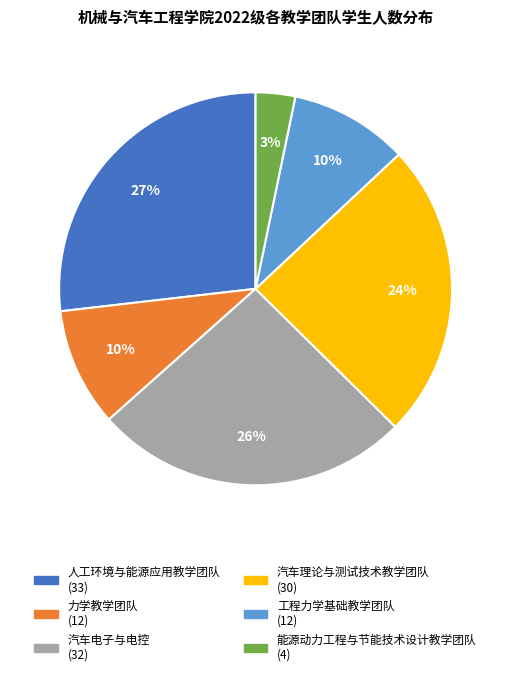

Which has a higher value, 汽车电子与电控 or 汽车理论与测试技术教学团队?

汽车电子与电控